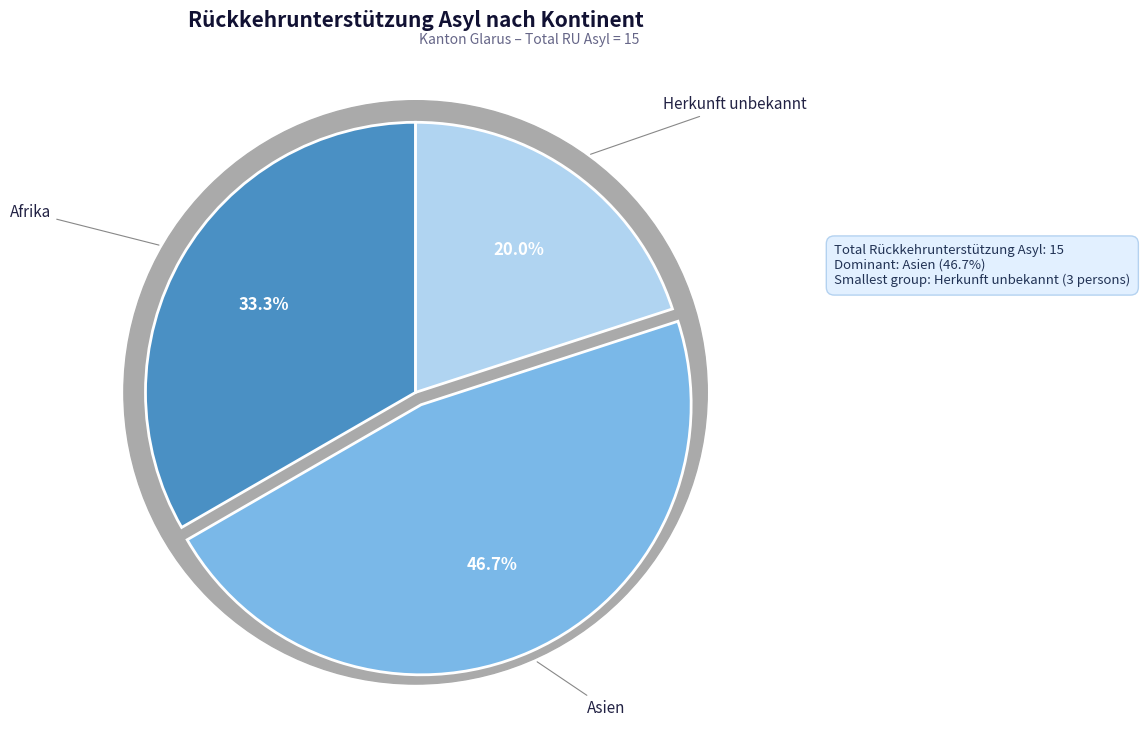

To the nearest percent, what is the difference between the Herkunft unbekannt and Afrika slice percentages?

13%